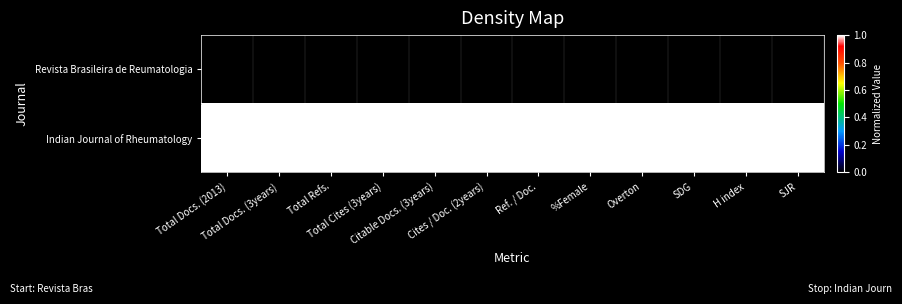

Rank the series by their maximum value, from highest to lowest.

Indian Journal of Rheumatology, Revista Brasileira de Reumatologia